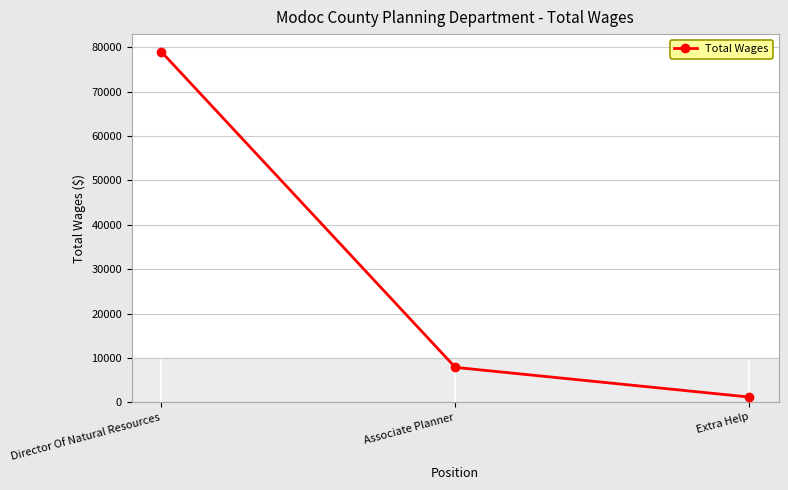

Rank the categories by value from highest to lowest.

Director Of Natural Resources, Associate Planner, Extra Help